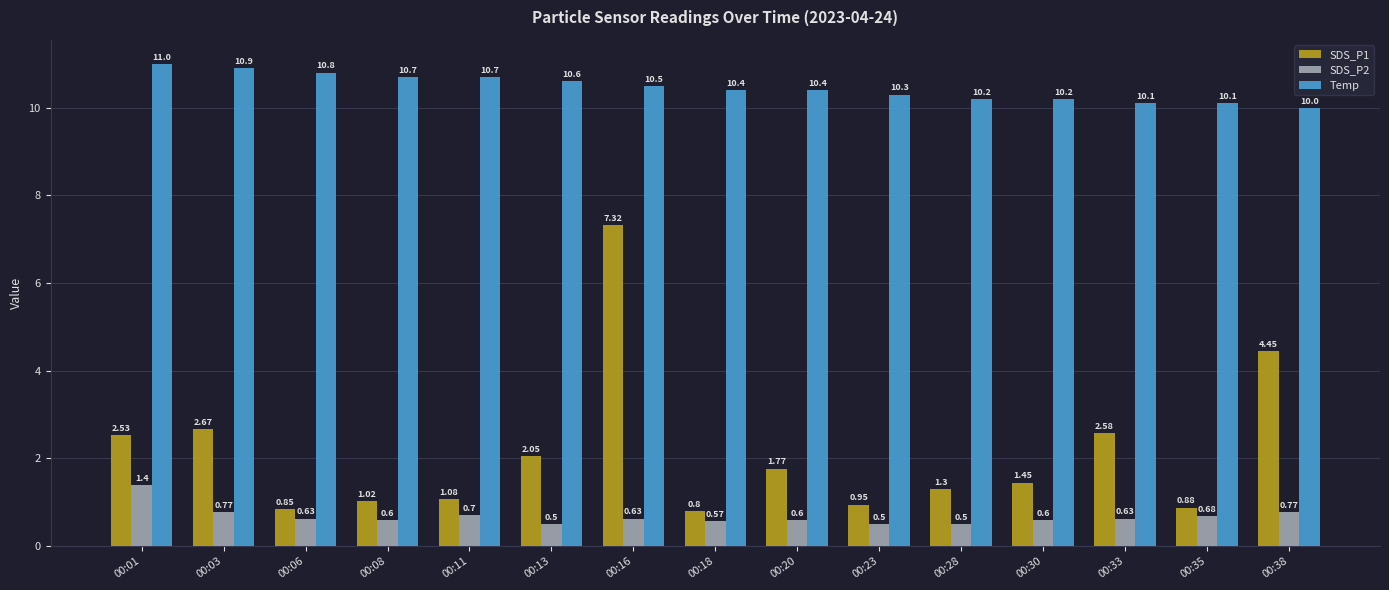

What is the difference between the highest and lowest values at 00:28?

9.7